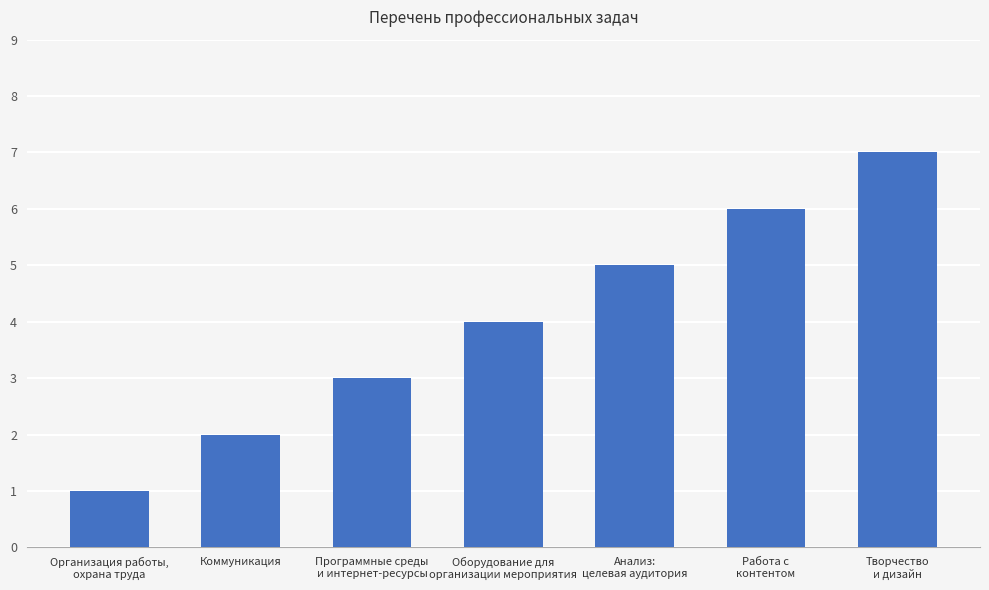

What is the minimum value shown in the chart?

1